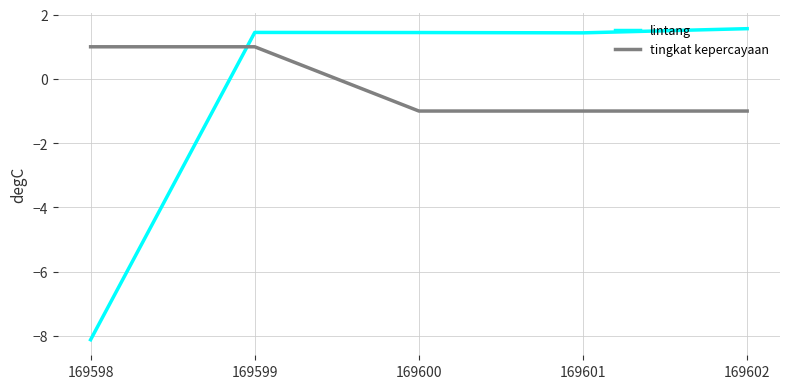

The value of lintang at 169598 is -8.1. True or false?

True